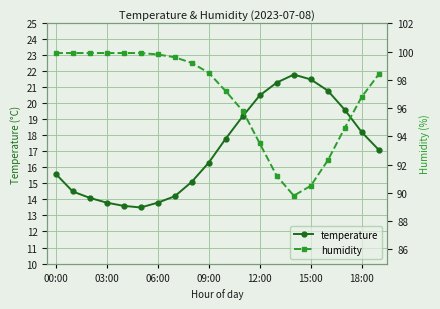

Is it true that temperature equals 22.8 at 03:00?

False